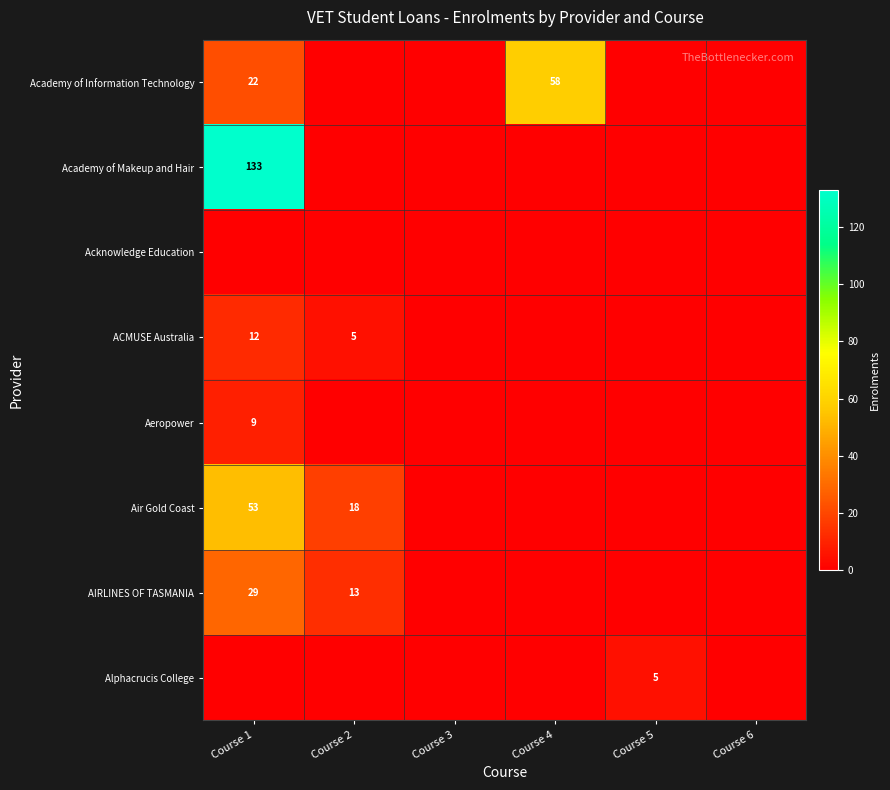

What is the difference between the second highest and minimum values in the Air Gold Coast series?

18